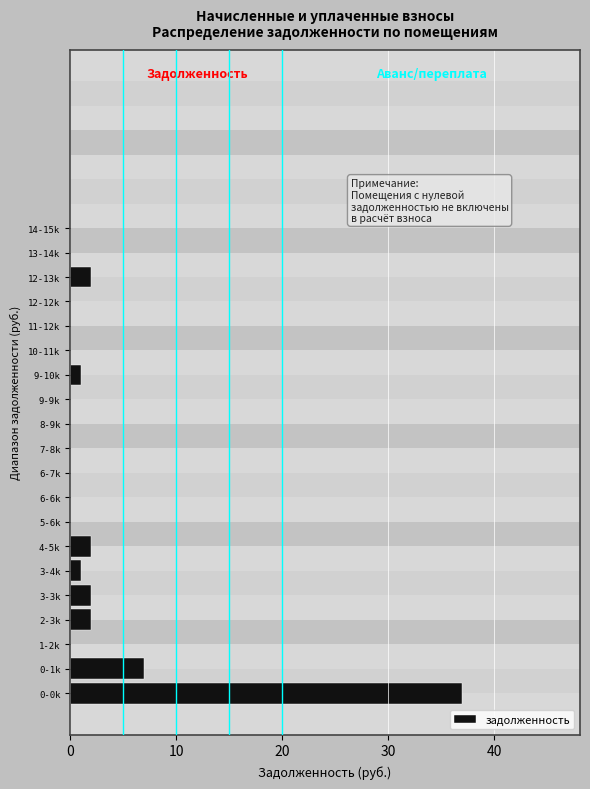

Reading top to bottom, what are all the values shown in this chart?

14-15k=0	13-14k=0	12-13k=2	12-12k=0	11-12k=0	10-11k=0	9-10k=1	9-9k=0	8-9k=0	7-8k=0	6-7k=0	6-6k=0	5-6k=0	4-5k=2	3-4k=1	3-3k=2	2-3k=2	1-2k=0	0-1k=7	0-0k=37